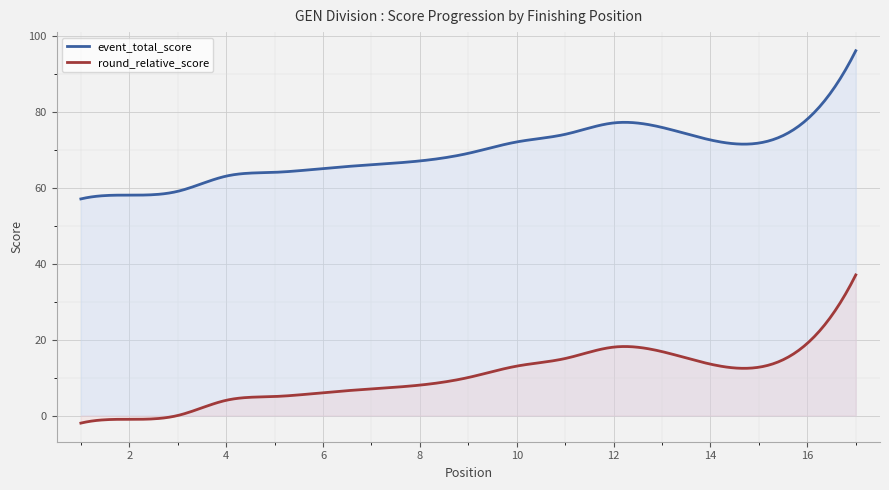

Which series has the largest total across all categories?

event_total_score